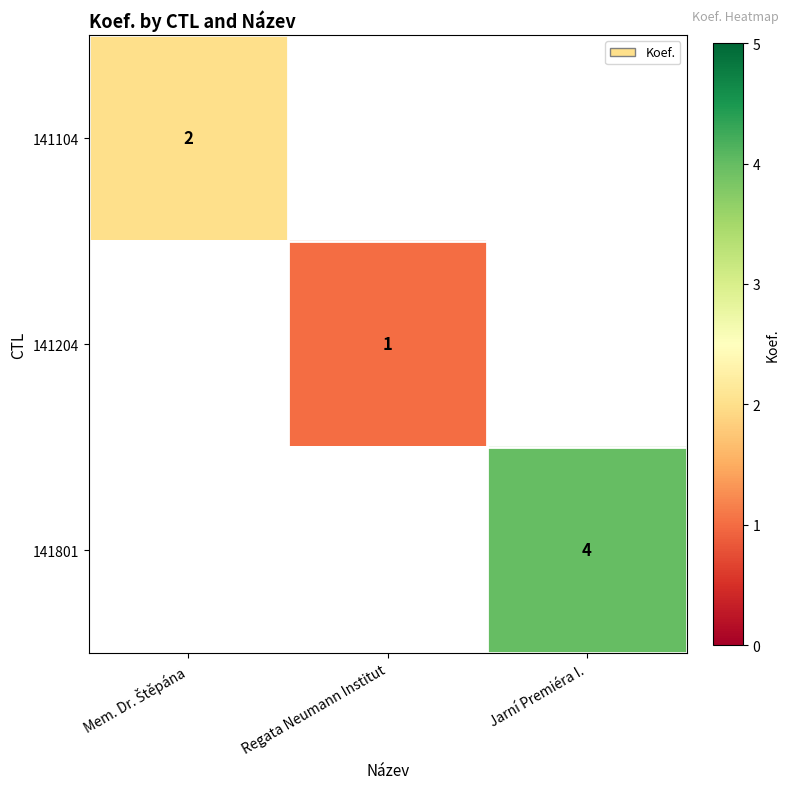

True or false: 141204 has a value of 1 at Regata Neumann Institut.

True